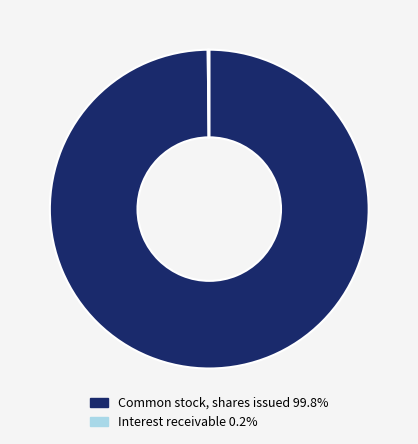

Is there any slice that represents more than half of the pie?

Yes